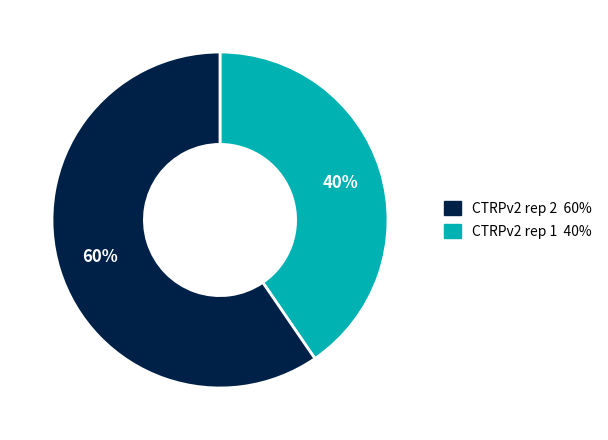

To the nearest percent, what is the average slice percentage?

50%